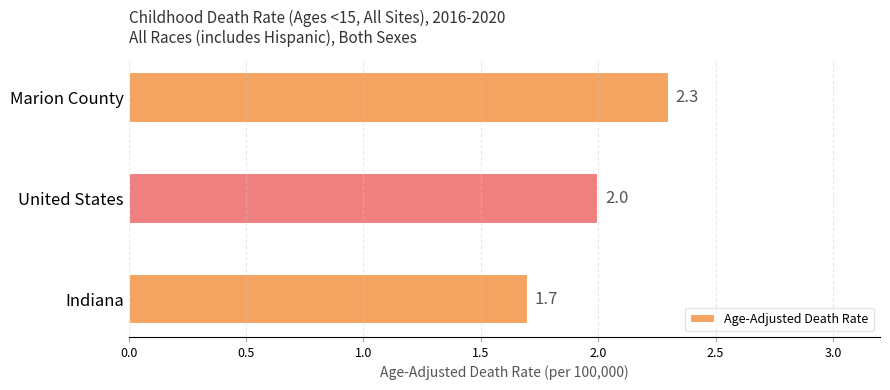

Reading bottom to top, extract all data points from this chart.

Indiana=1.7	United States=2.0	Marion County=2.3